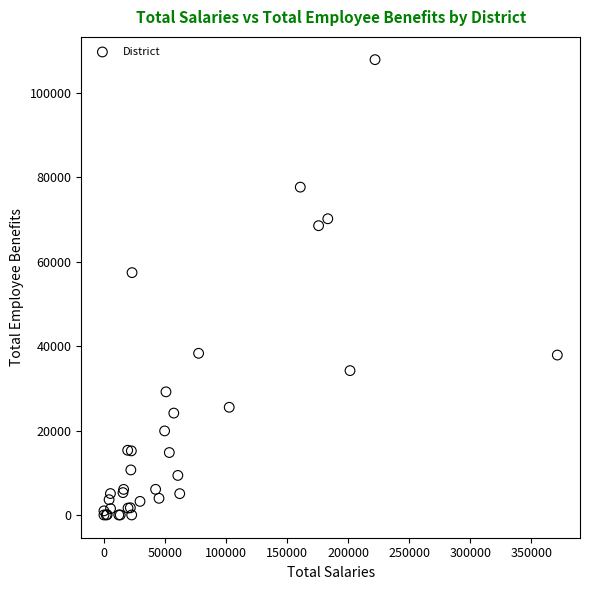

What Y value in the scatter plot is closest to 53924?

57401.9